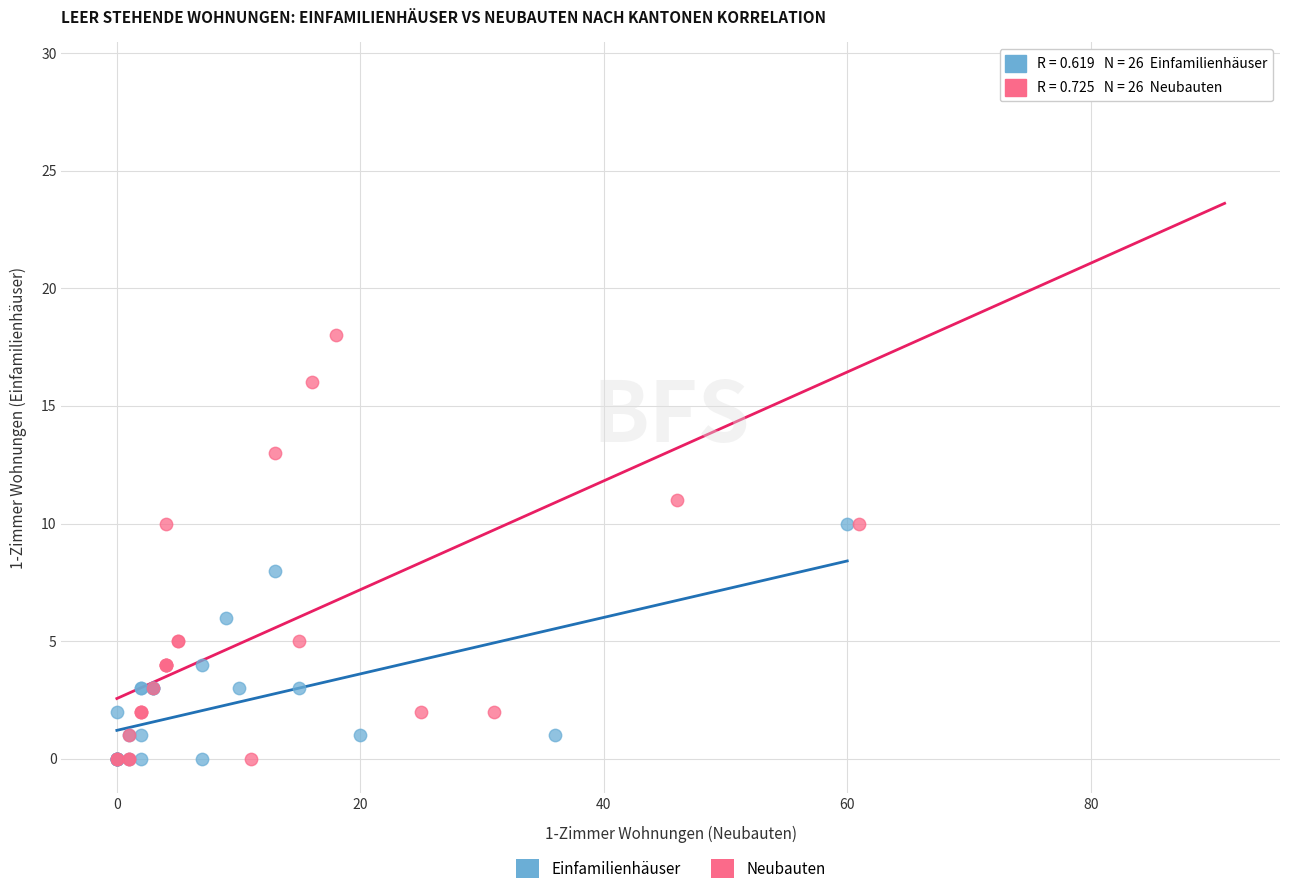

Which series has the widest spread of Y values?

Neubauten